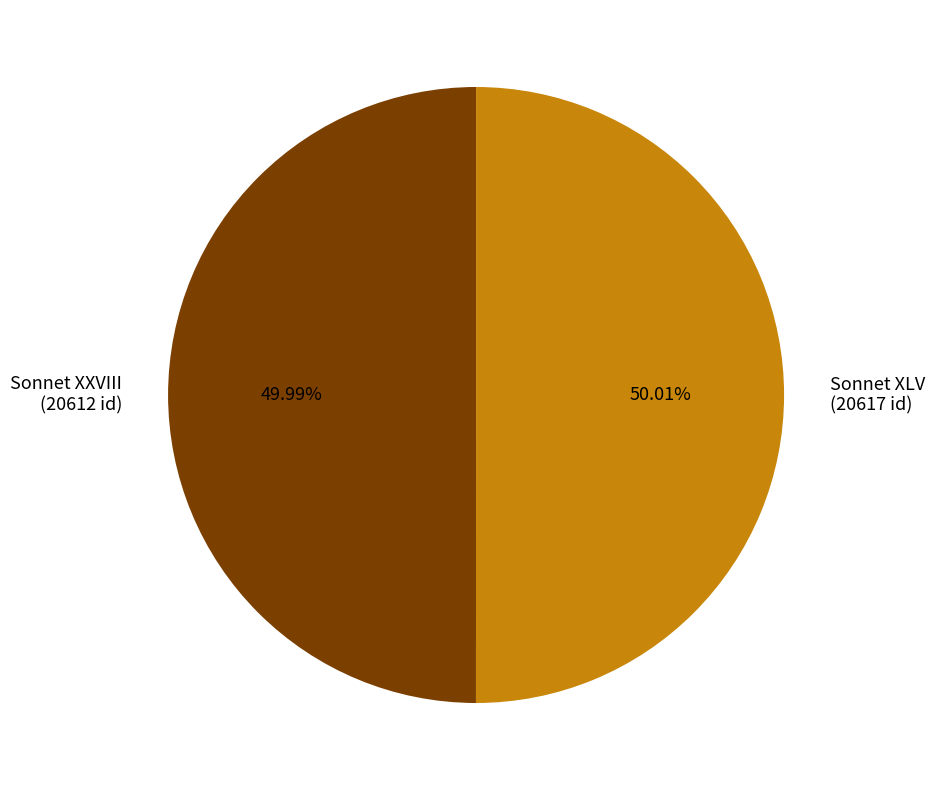

Is the sum of Sonnet XLV (20617 id) and Sonnet XXVIII (20612 id) greater than half?

Yes